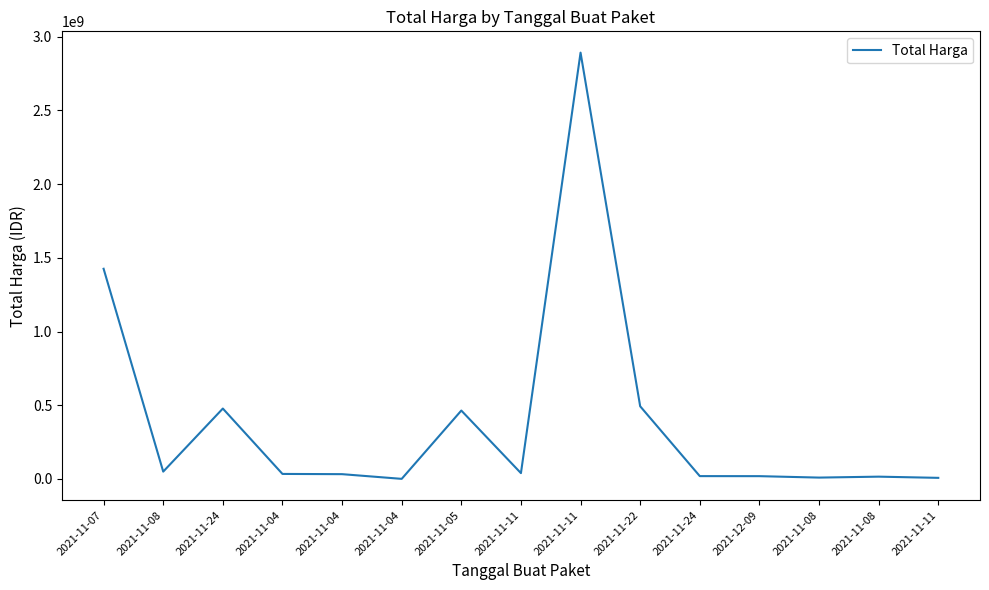

What is the change in value from 2021-11-04 to 2021-11-05?

+431560900